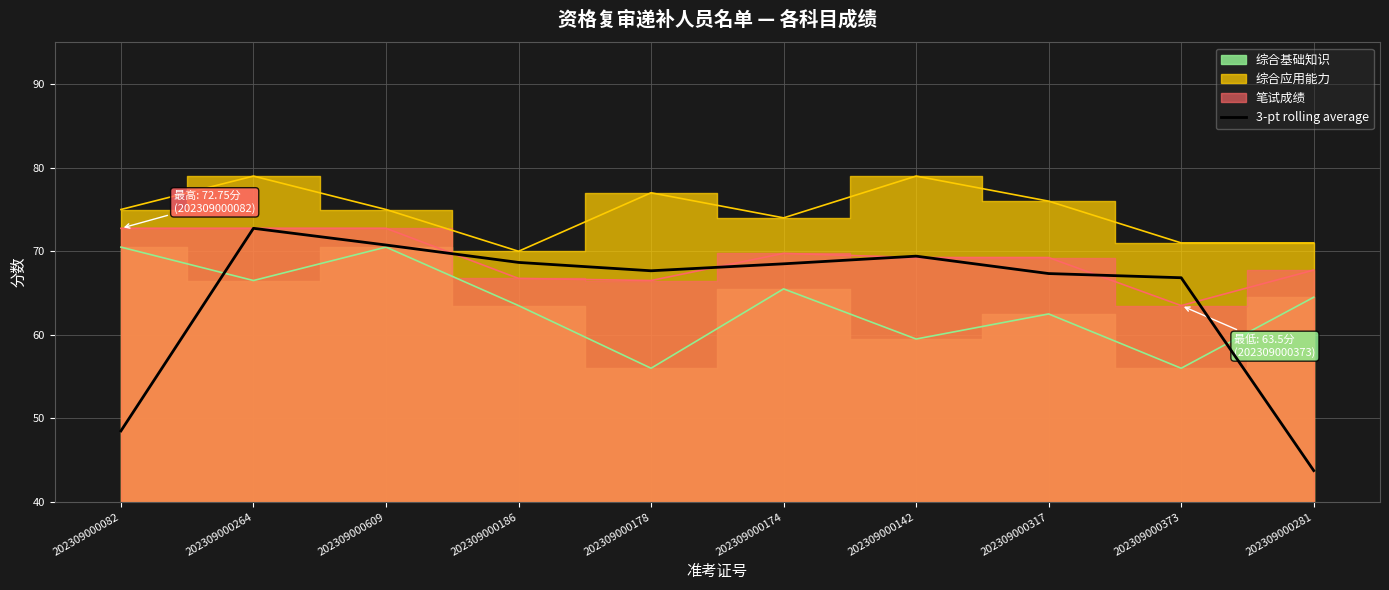

Is it true that 3-pt rolling average equals 30.1 at 202309000082?

False